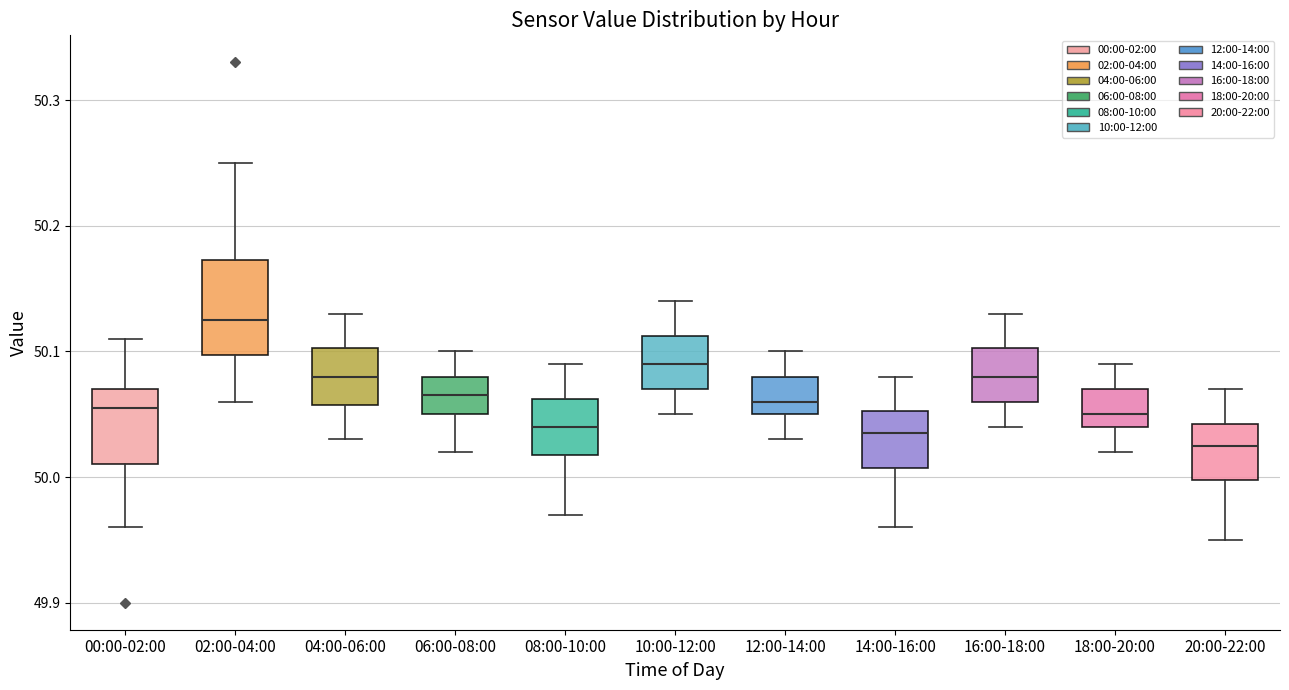

Reading left to right, transcribe this box plot: for each box, give where its median line is, the range the box spans, and where its two whiskers end, as read against the y-axis. The values are not printed on the chart, so give them approximately, as read against the axis.

00:00-02:00: median 50.06, box 50.01 to 50.07, whiskers 49.96 to 50.11
02:00-04:00: median 50.13, box 50.10 to 50.17, whiskers 50.06 to 50.25
04:00-06:00: median 50.08, box 50.06 to 50.10, whiskers 50.03 to 50.13
06:00-08:00: median 50.07, box 50.05 to 50.08, whiskers 50.02 to 50.10
08:00-10:00: median 50.04, box 50.02 to 50.06, whiskers 49.97 to 50.09
10:00-12:00: median 50.09, box 50.07 to 50.11, whiskers 50.05 to 50.14
12:00-14:00: median 50.06, box 50.05 to 50.08, whiskers 50.03 to 50.10
14:00-16:00: median 50.04, box 50.01 to 50.05, whiskers 49.96 to 50.08
16:00-18:00: median 50.08, box 50.06 to 50.10, whiskers 50.04 to 50.13
18:00-20:00: median 50.05, box 50.04 to 50.07, whiskers 50.02 to 50.09
20:00-22:00: median 50.03, box 50.00 to 50.04, whiskers 49.95 to 50.07